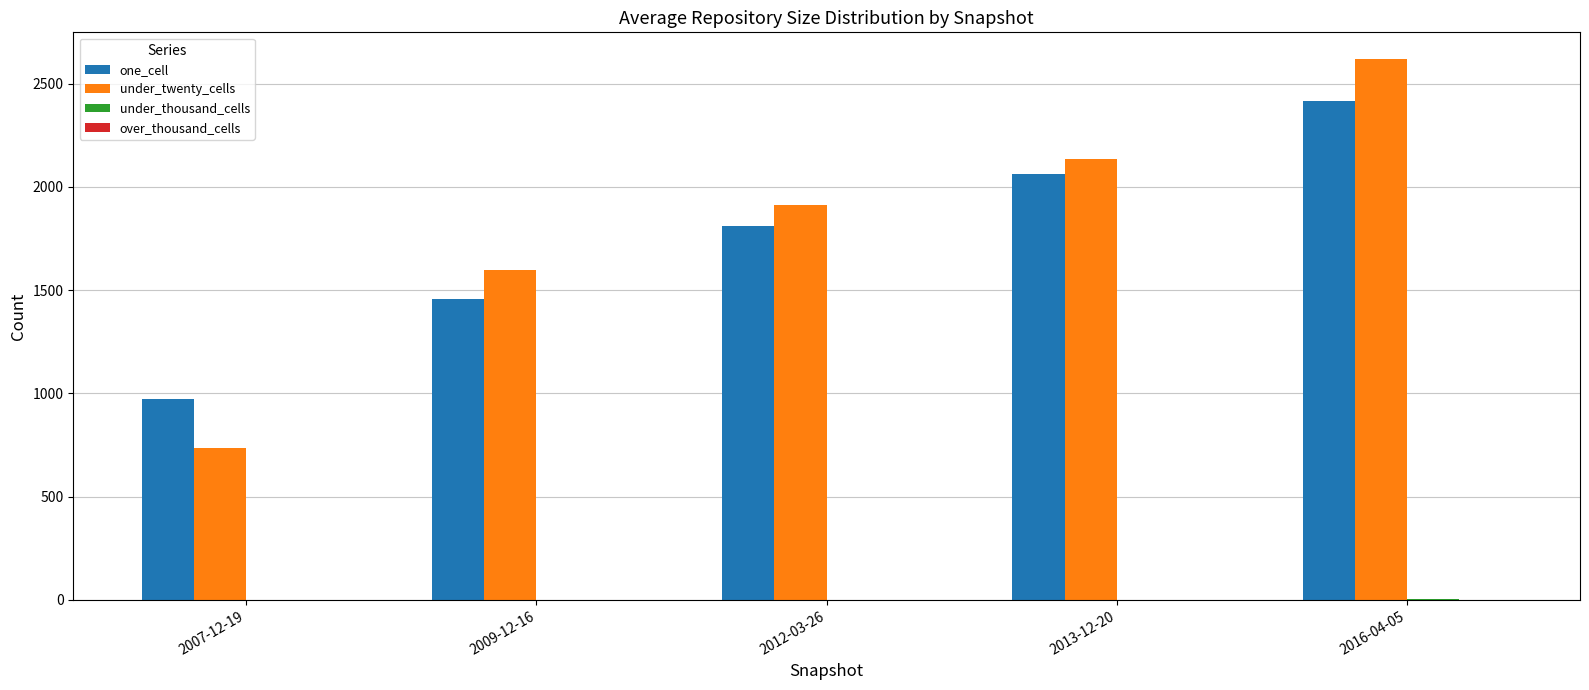

Is the value of one_cell at 2007-12-19 greater than the value of under_twenty_cells at 2016-04-05?

No